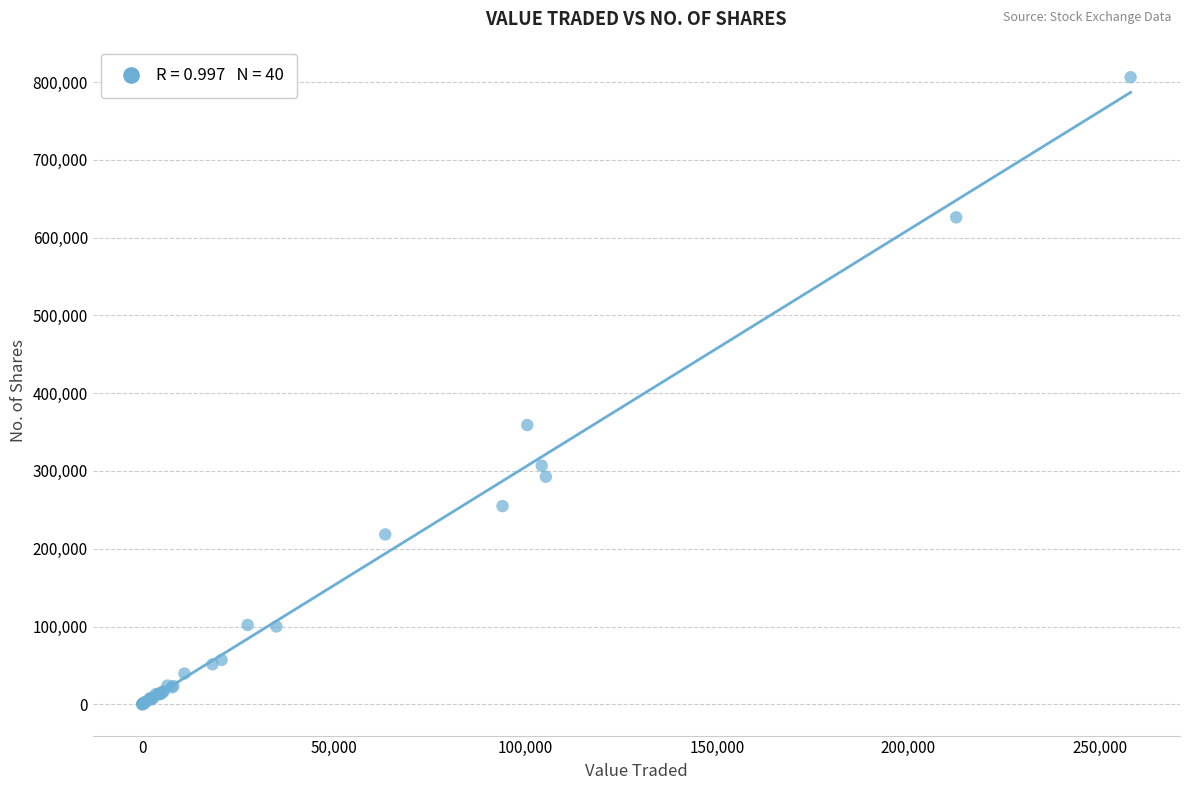

What Y value in the scatter plot is closest to 403183?

359062